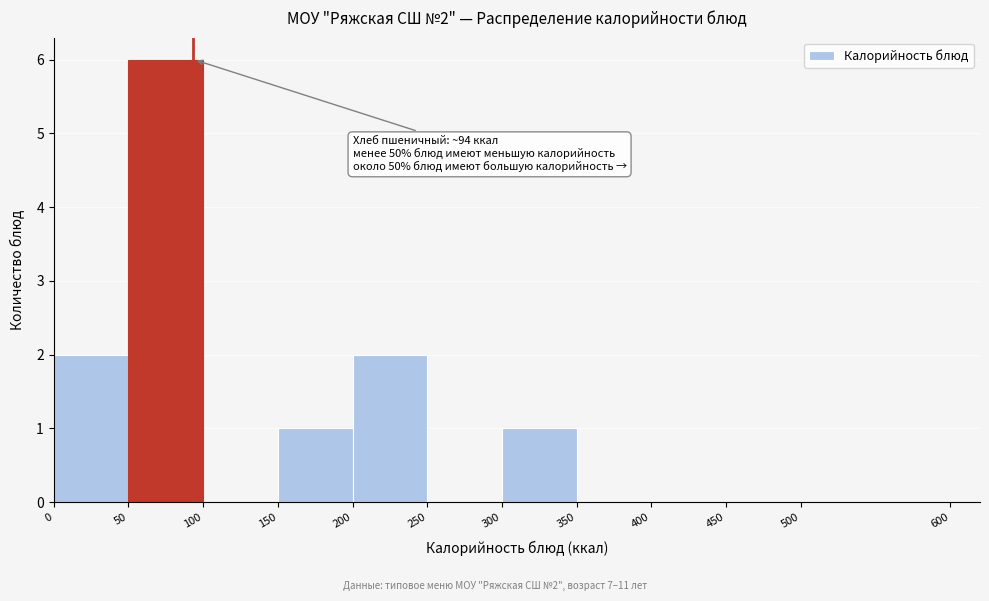

Over which range of the x-axis is the bar tallest?

50 to 100